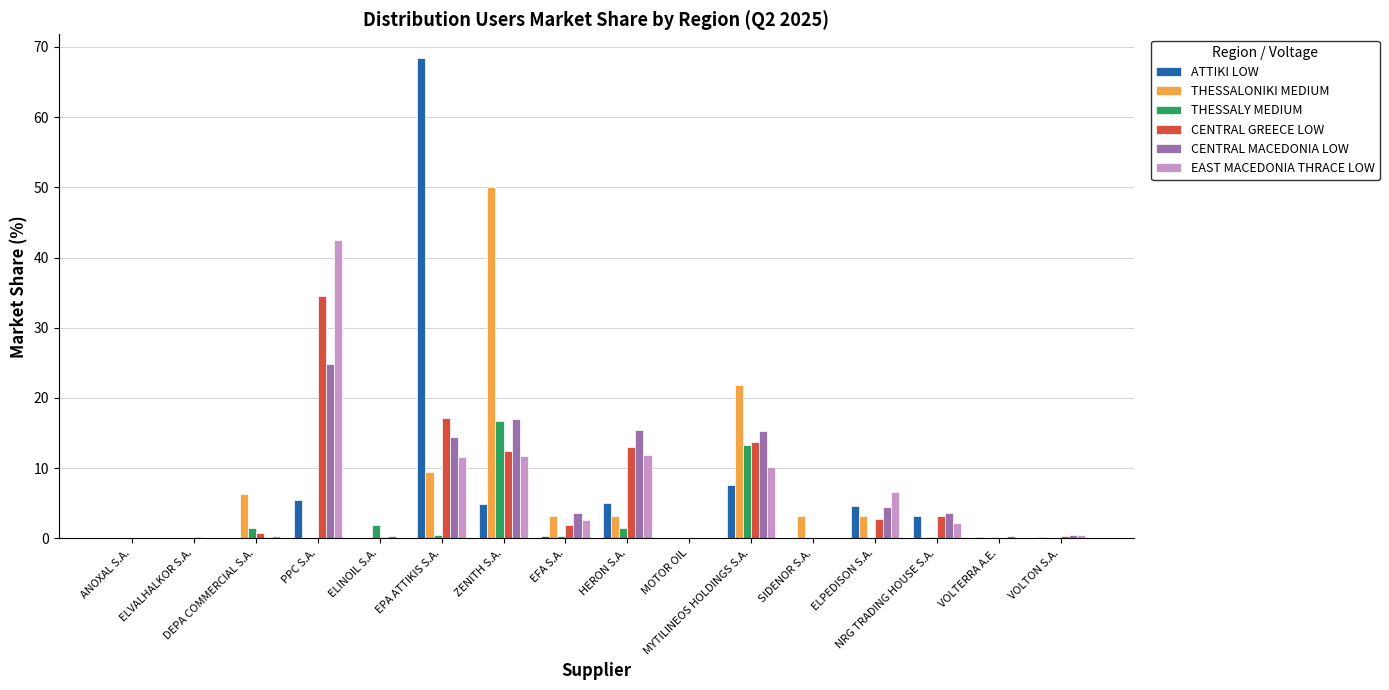

What is the sum of all THESSALY MEDIUM values?

35.8